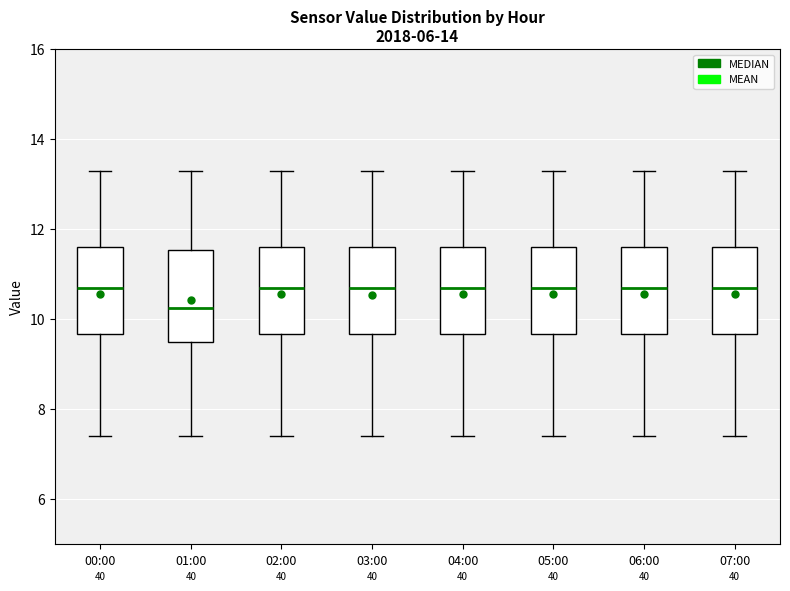

Reading left to right, read every box against the y-axis: the position of its median line, the range the box covers, and the ends of its whiskers. The values are not printed on the chart, so give them approximately, as read against the axis.

00:00: median 10.8, box 9.6 to 11.6, whiskers 7.4 to 13.4
01:00: median 10.2, box 9.6 to 11.6, whiskers 7.4 to 13.4
02:00: median 10.8, box 9.6 to 11.6, whiskers 7.4 to 13.4
03:00: median 10.8, box 9.6 to 11.6, whiskers 7.4 to 13.4
04:00: median 10.8, box 9.6 to 11.6, whiskers 7.4 to 13.4
05:00: median 10.8, box 9.6 to 11.6, whiskers 7.4 to 13.4
06:00: median 10.8, box 9.6 to 11.6, whiskers 7.4 to 13.4
07:00: median 10.8, box 9.6 to 11.6, whiskers 7.4 to 13.4